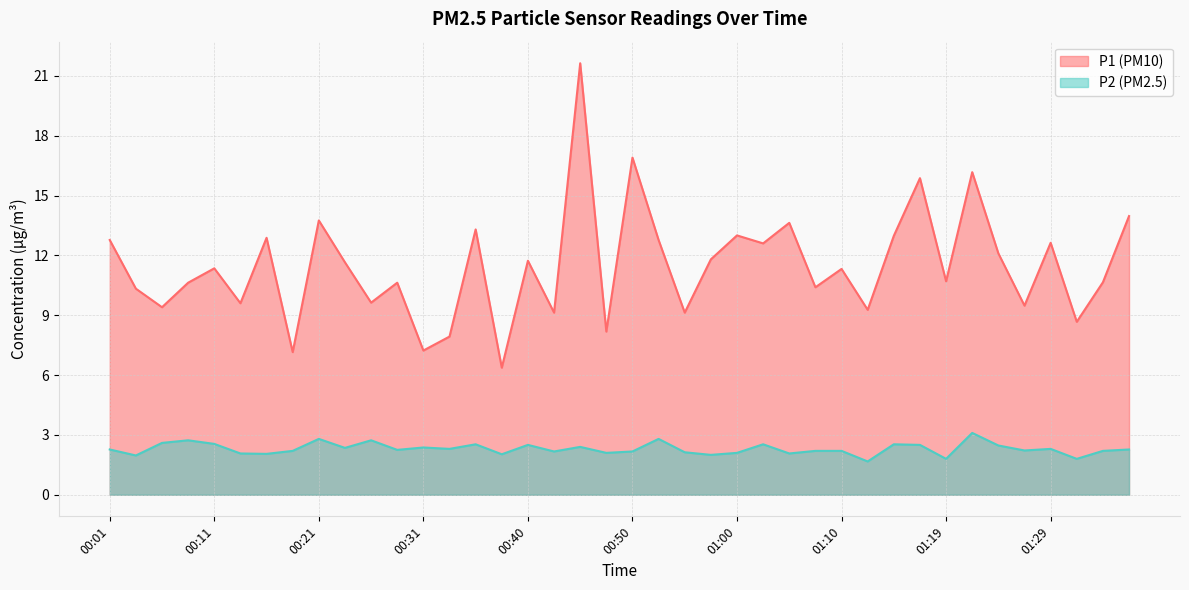

Where is the first local minimum for P2?

00:04